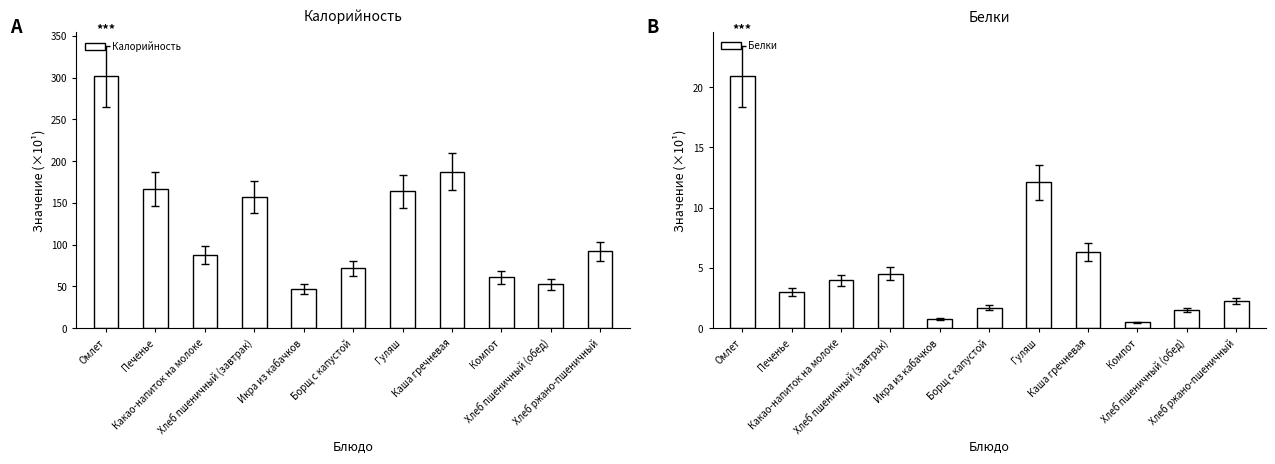

Between Хлеб пшеничный (обед) and Каша гречневая, which is larger?

Каша гречневая